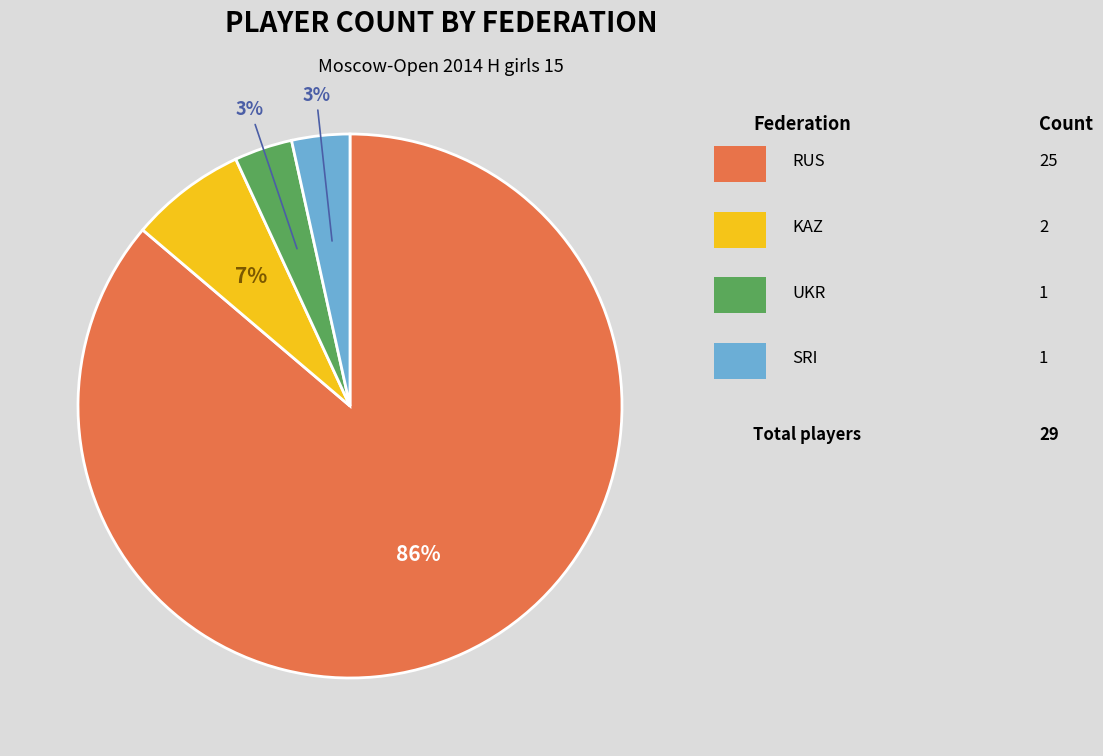

To the nearest percent, what is the average slice percentage?

25%